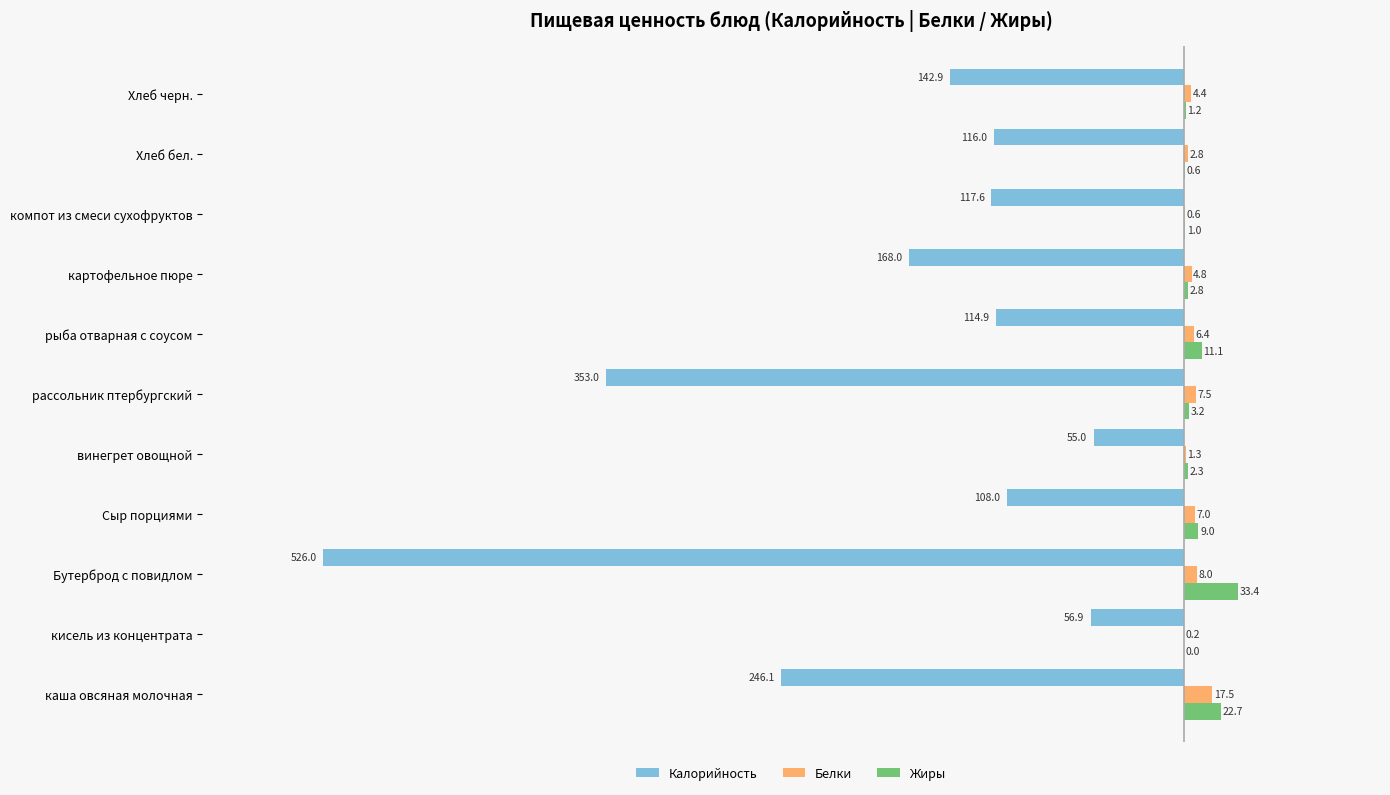

Is it true that Жиры equals 33.4 at Бутерброд с повидлом?

True